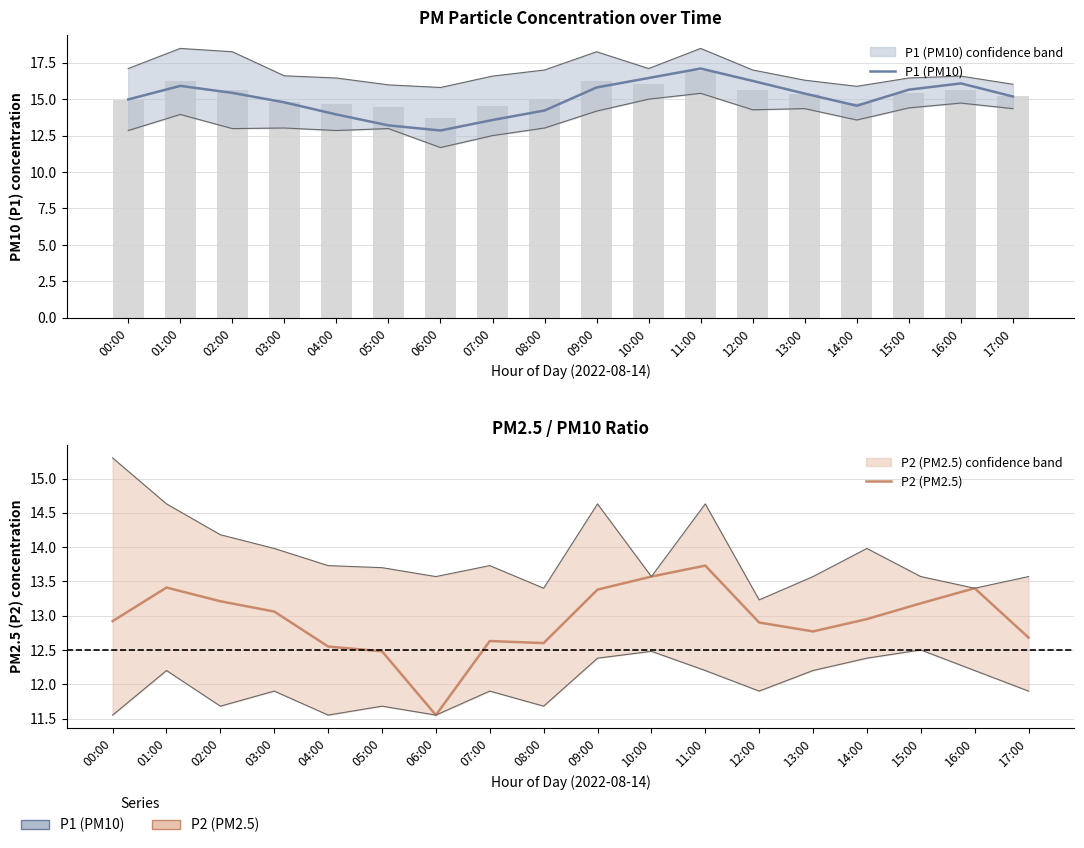

Does the chart contain any negative values?

No